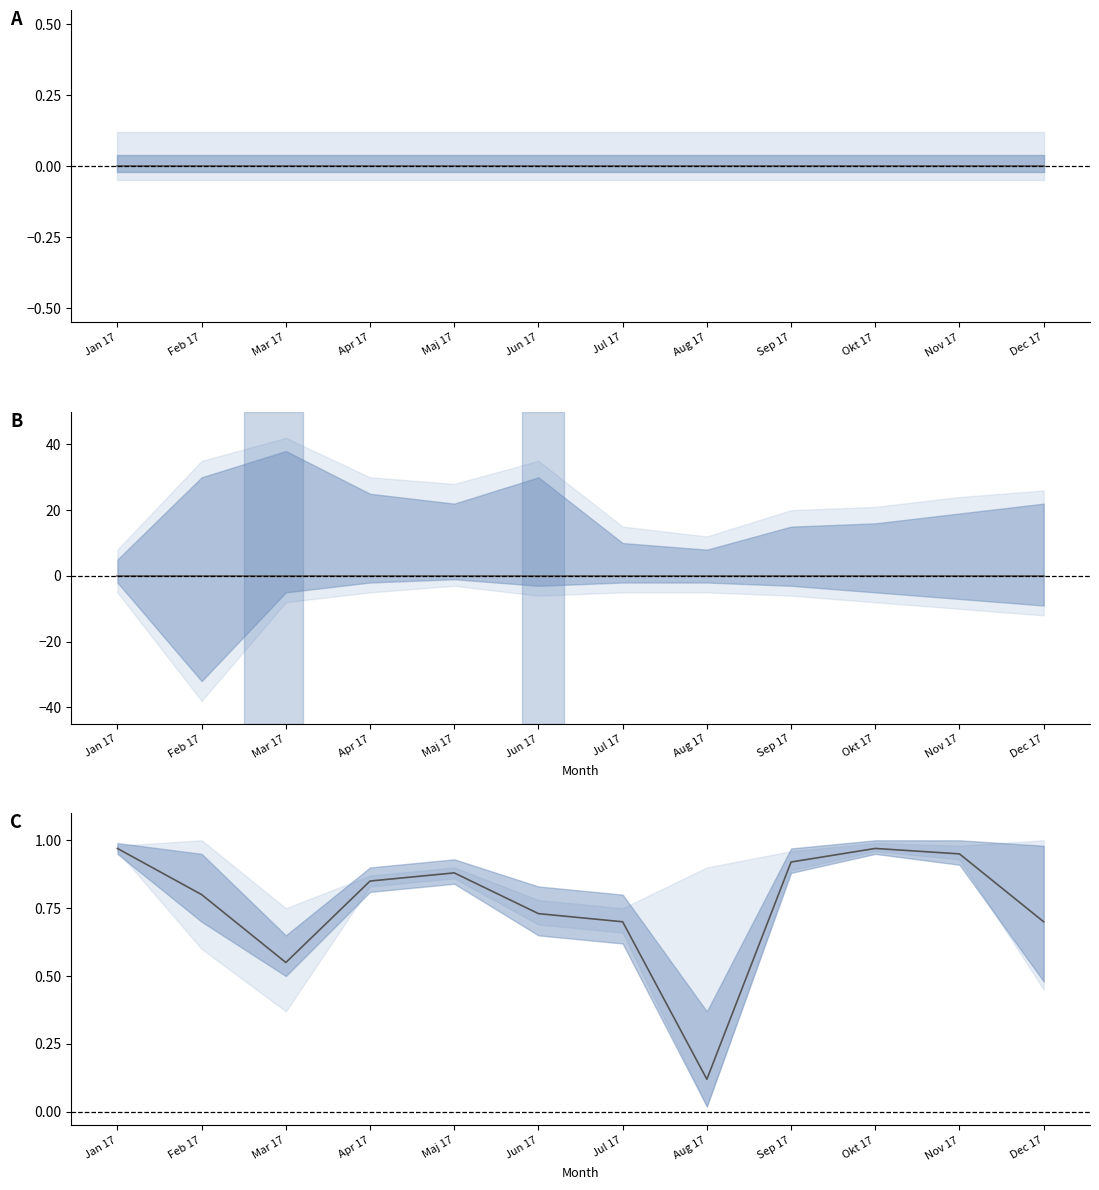

True or false: Sparande: Hem and Hyra intersect in this chart.

False